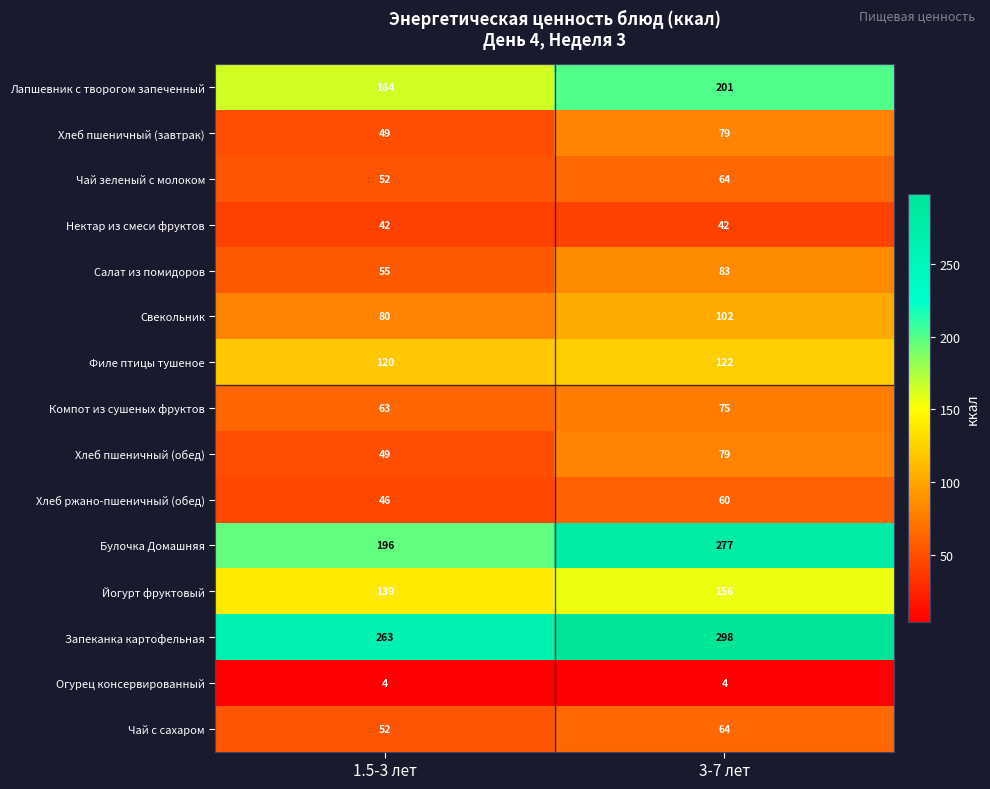

List the labels in order of Чай с сахаром value, largest first.

3-7 лет, 1.5-3 лет